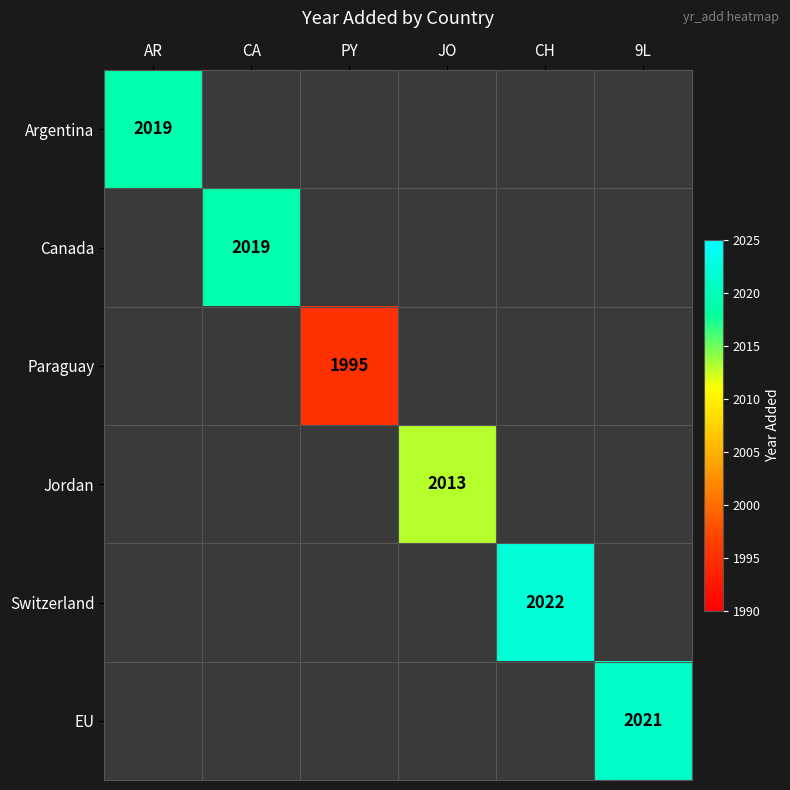

Which has a higher value, CH or JO?

CH